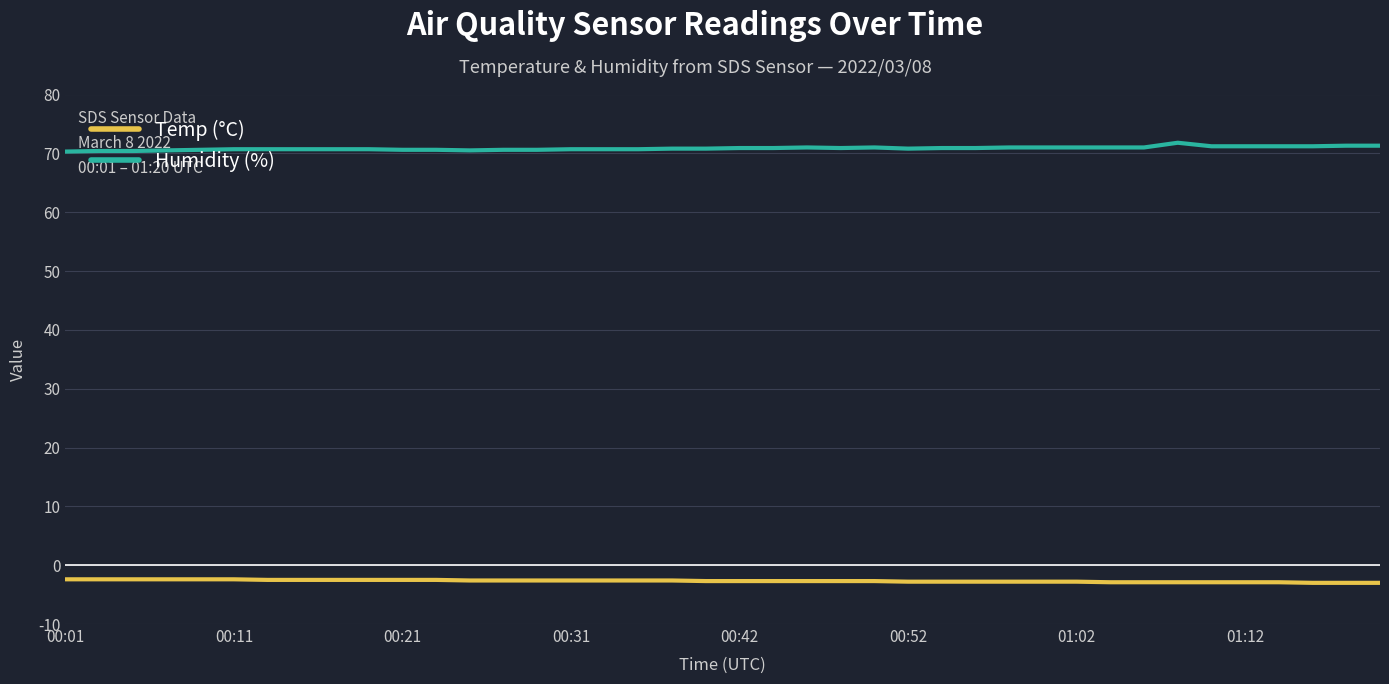

Rank the series by their maximum value, from highest to lowest.

Humidity (%), Temp (°C)